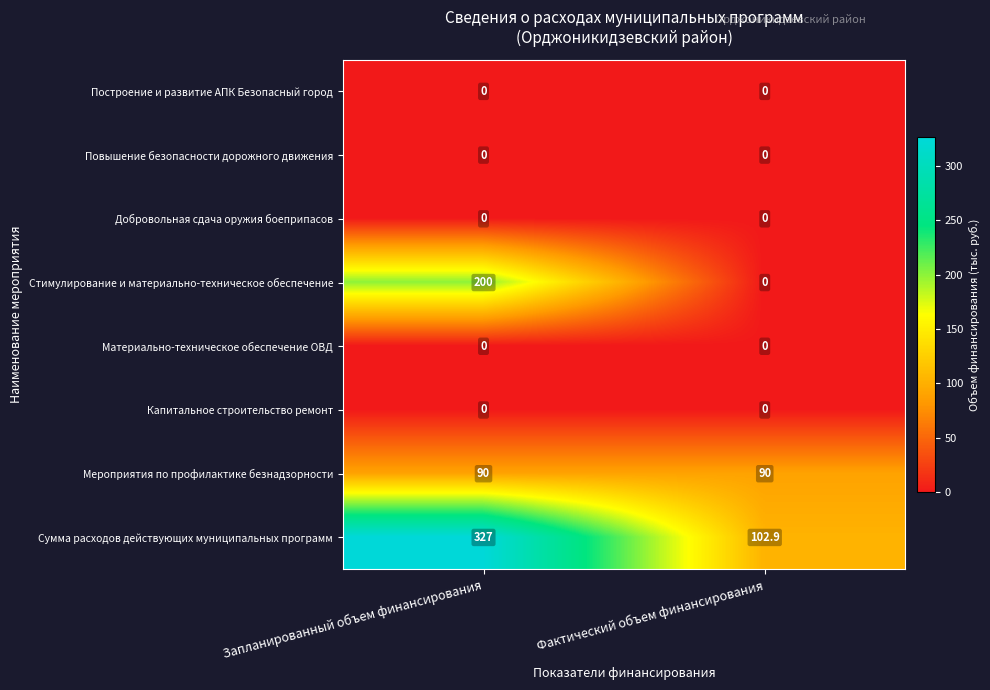

Which series has the widest spread of values?

Сумма расходов действующих муниципальных программ